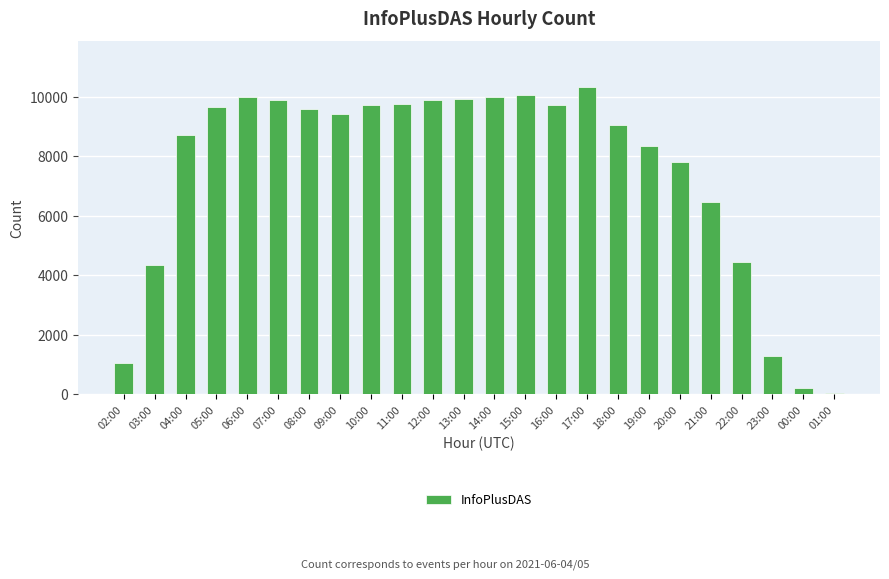

What is the label of the 12th bar from the right?

14:00